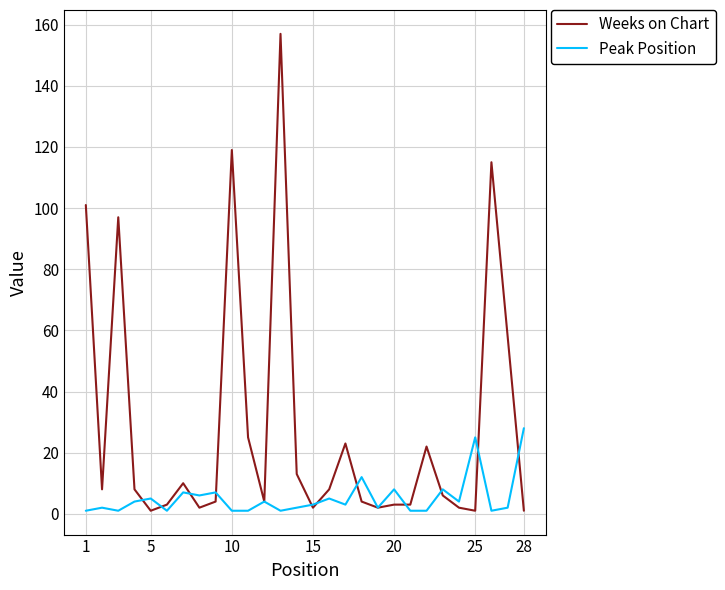

What is the sum of all Weeks on Chart values?

802